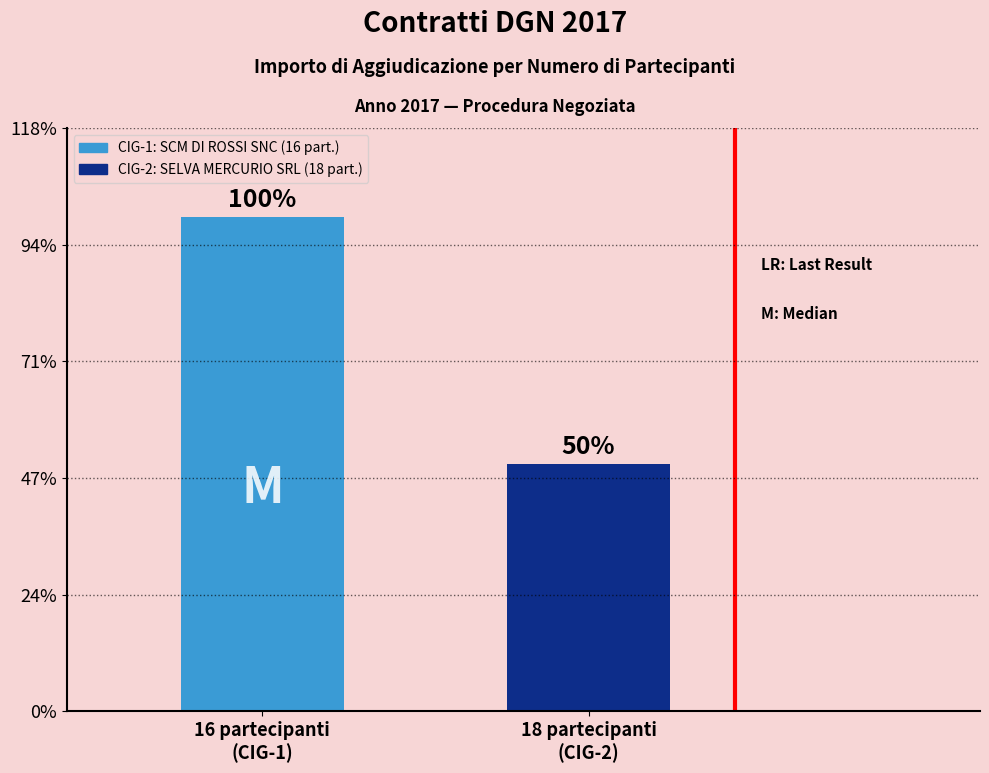

Are the bars horizontal?

No